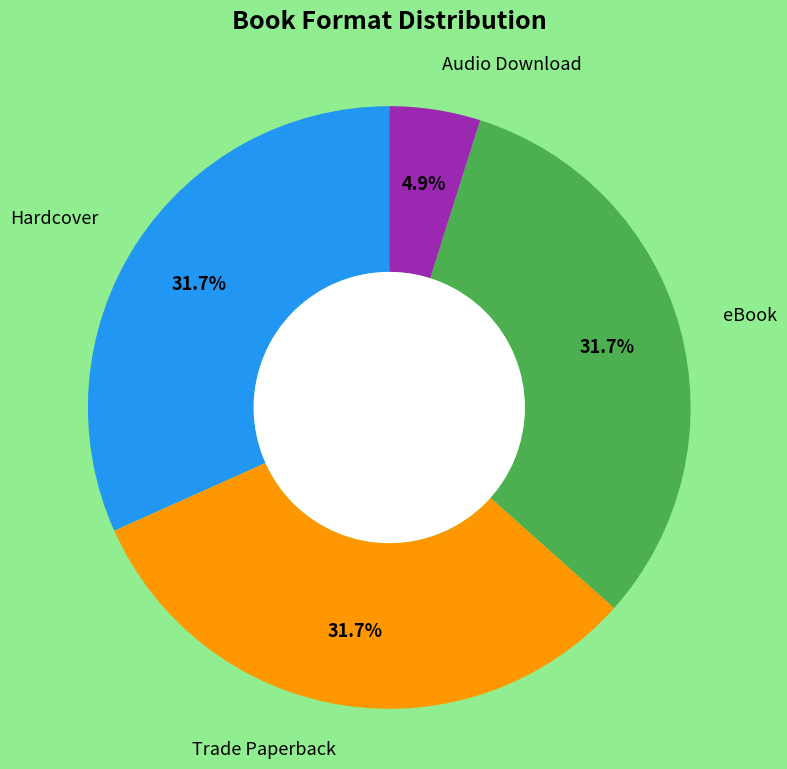

Is there any slice that represents more than half of the pie?

No